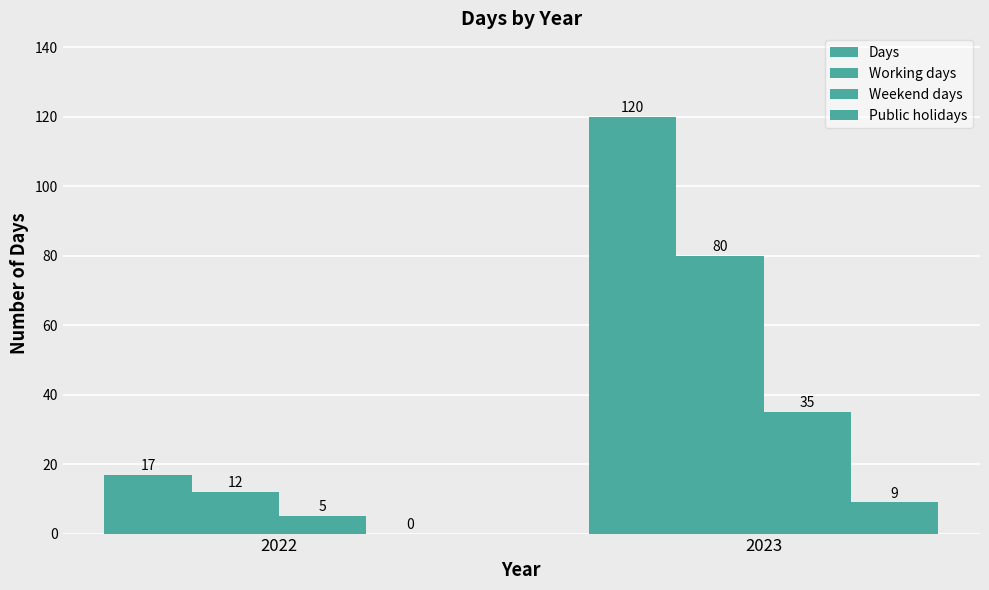

How many data points does each series have?

2